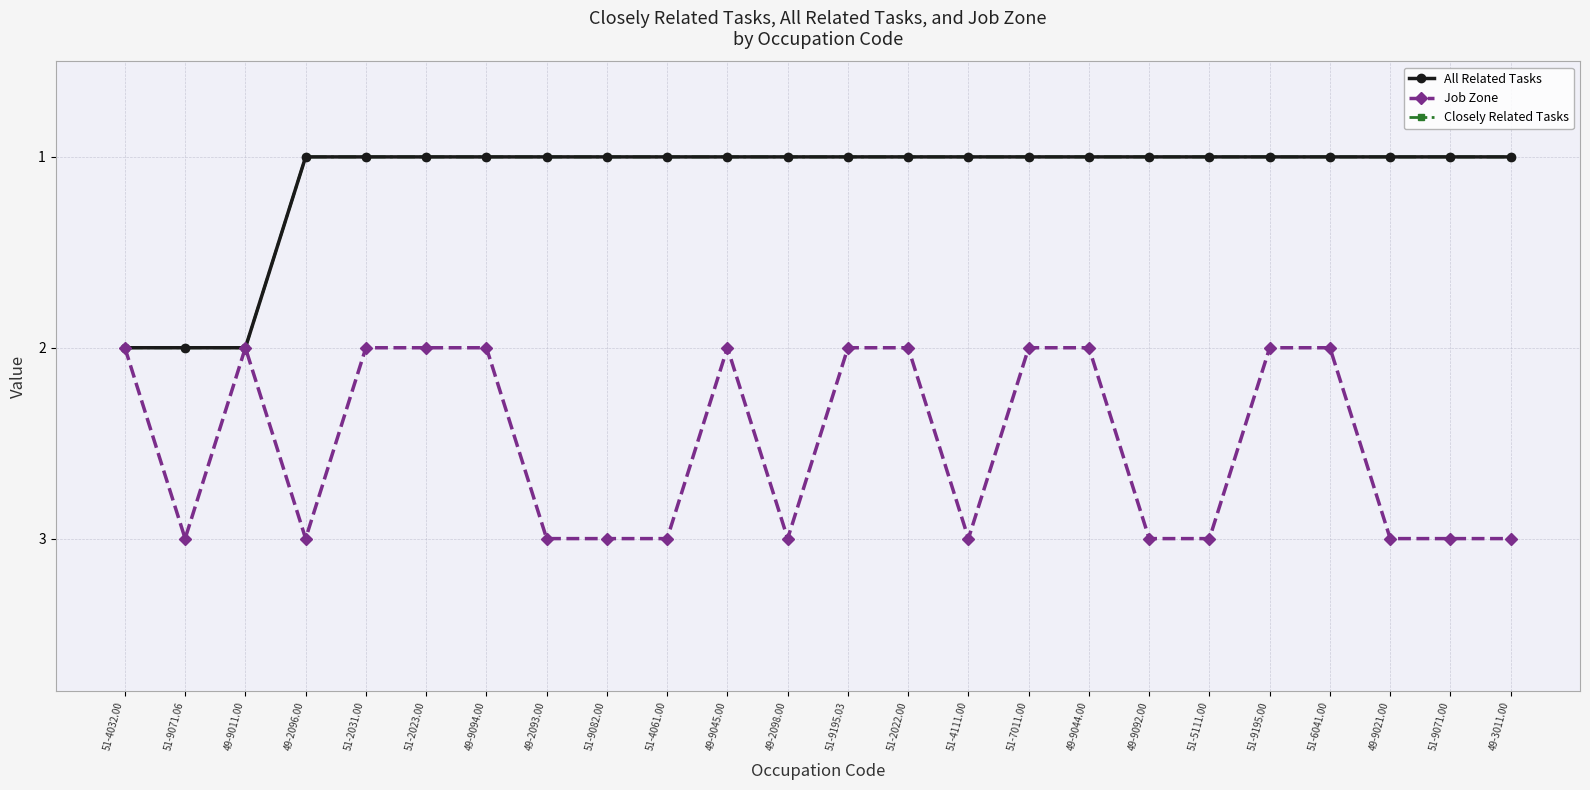

Reading left to right, extract all data points from this chart.

All Related Tasks: 51-4032.00=2	51-9071.06=2	49-9011.00=2	49-2096.00=1	51-2031.00=1	51-2023.00=1	49-9094.00=1	49-2093.00=1	51-9082.00=1	51-4061.00=1	49-9045.00=1	49-2098.00=1	51-9195.03=1	51-2022.00=1	51-4111.00=1	51-7011.00=1	49-9044.00=1	49-9092.00=1	51-5111.00=1	51-9195.00=1	51-6041.00=1	49-9021.00=1	51-9071.00=1	49-3011.00=1
Job Zone: 51-4032.00=2	51-9071.06=3	49-9011.00=2	49-2096.00=3	51-2031.00=2	51-2023.00=2	49-9094.00=2	49-2093.00=3	51-9082.00=3	51-4061.00=3	49-9045.00=2	49-2098.00=3	51-9195.03=2	51-2022.00=2	51-4111.00=3	51-7011.00=2	49-9044.00=2	49-9092.00=3	51-5111.00=3	51-9195.00=2	51-6041.00=2	49-9021.00=3	51-9071.00=3	49-3011.00=3
Closely Related Tasks: 51-4032.00=2	51-9071.06=2	49-9011.00=2	49-2096.00=1	51-2031.00=1	51-2023.00=1	49-9094.00=1	49-2093.00=1	51-9082.00=1	51-4061.00=1	49-9045.00=1	49-2098.00=1	51-9195.03=1	51-2022.00=1	51-4111.00=1	51-7011.00=1	49-9044.00=1	49-9092.00=1	51-5111.00=1	51-9195.00=1	51-6041.00=1	49-9021.00=1	51-9071.00=1	49-3011.00=1